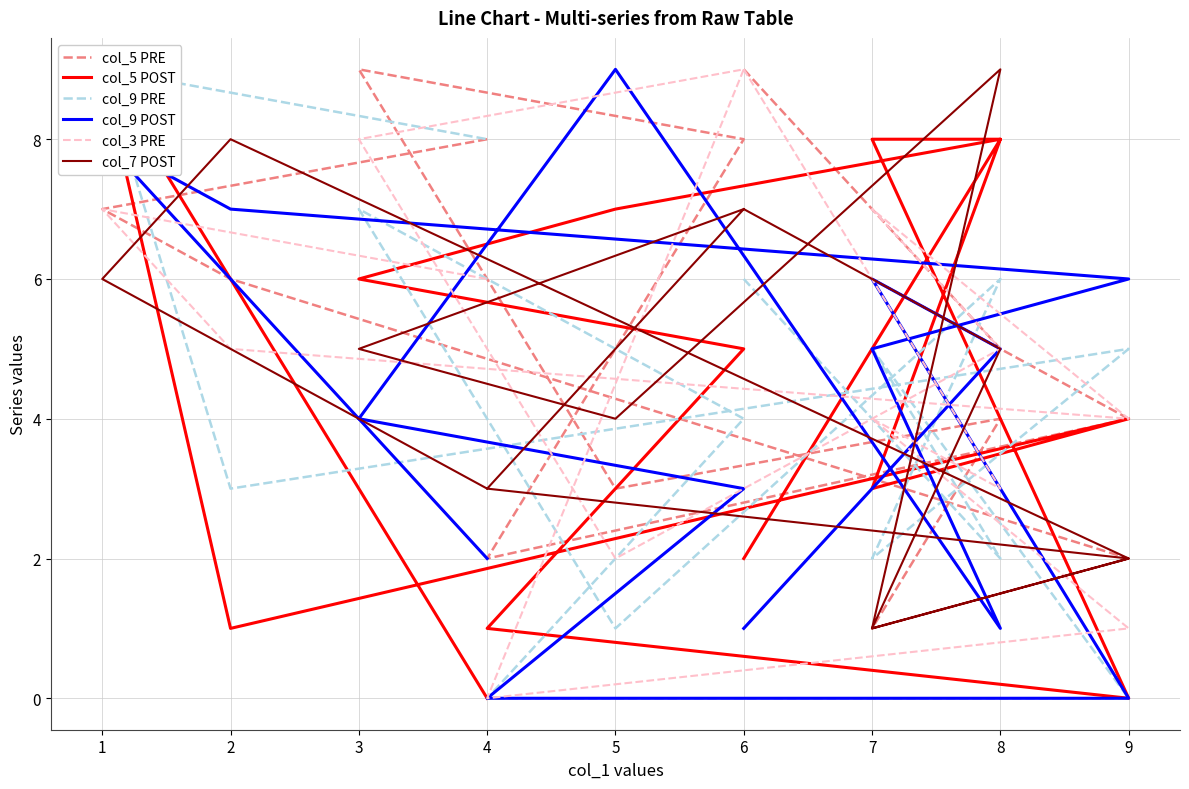

Does the chart have visible grid lines?

Yes